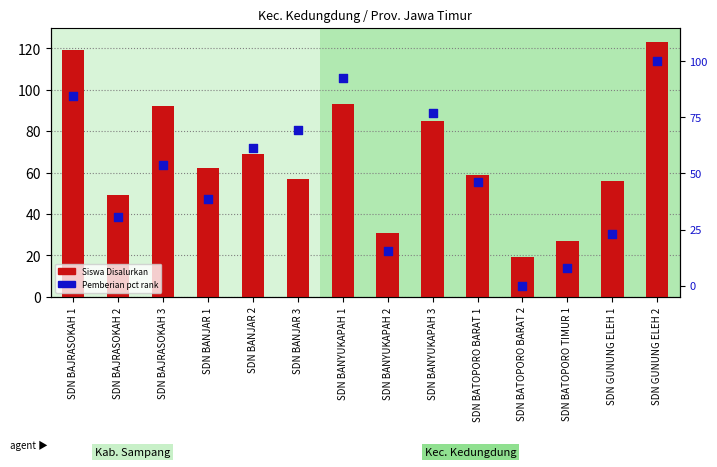

Which series has the largest total across all categories?

Siswa Disalurkan